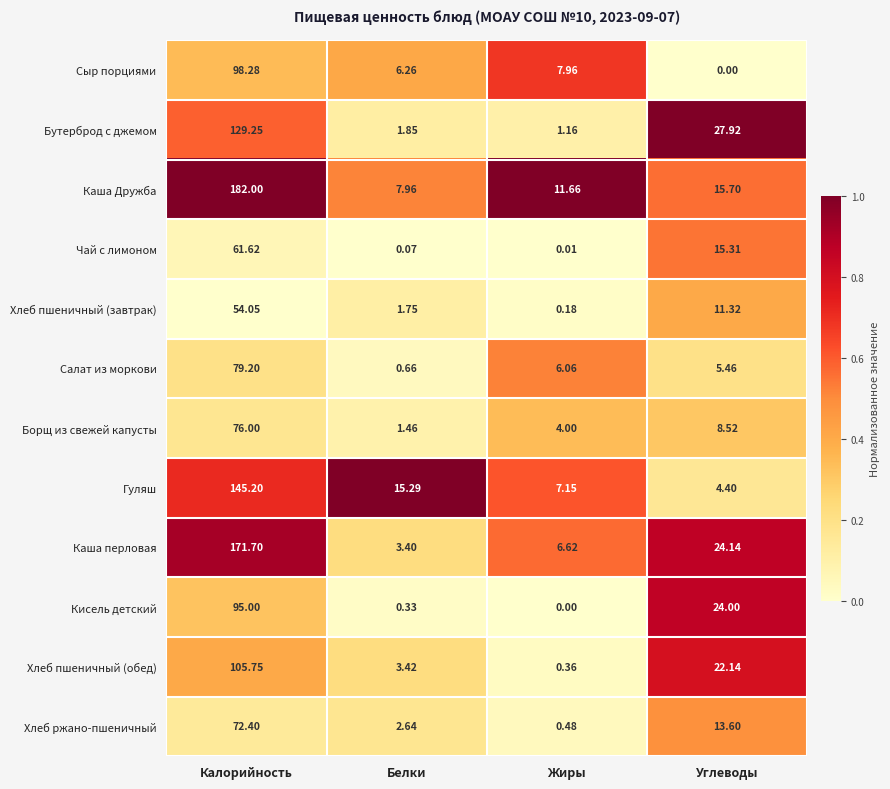

At Калорийность, list the series in order from largest to smallest.

Каша Дружба, Каша перловая, Гуляш, Бутерброд с джемом, Хлеб пшеничный (обед), Сыр порциями, Кисель детский, Салат из моркови, Борщ из свежей капусты, Хлеб ржано-пшеничный, Чай с лимоном, Хлеб пшеничный (завтрак)